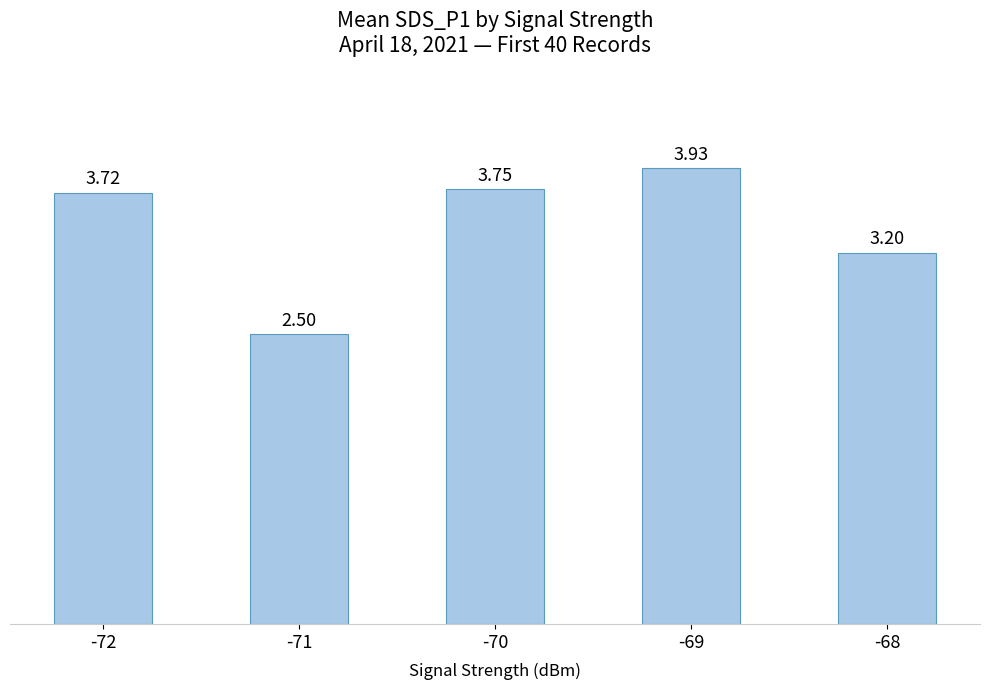

List the labels in order of value, largest first.

-69, -70, -72, -68, -71